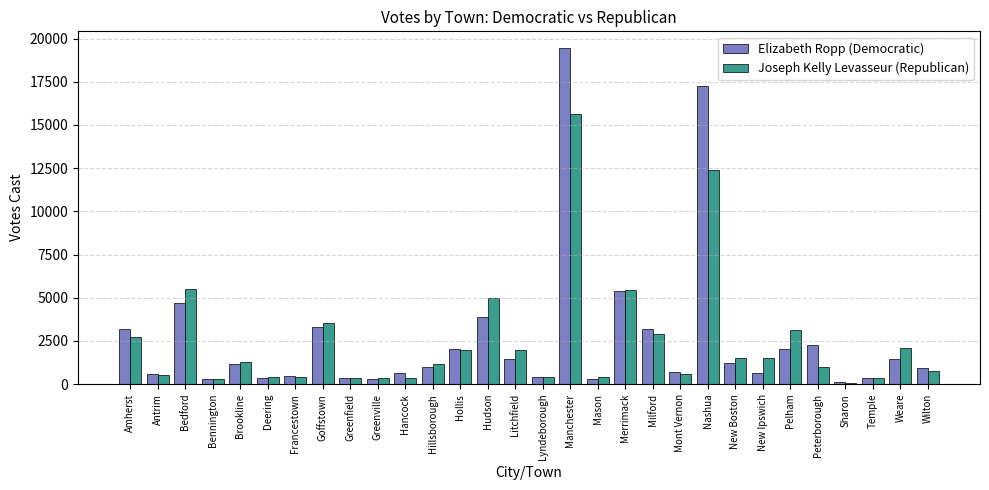

How many bars are there in total?

60